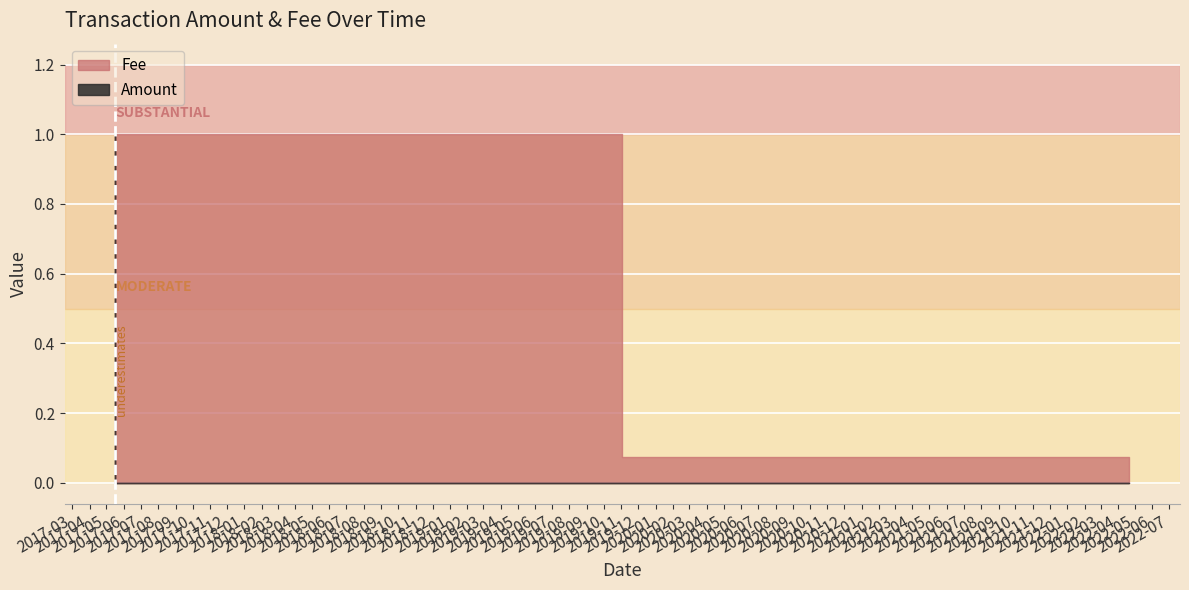

True or false: Amount has more than 2 points higher than both neighbors.

False